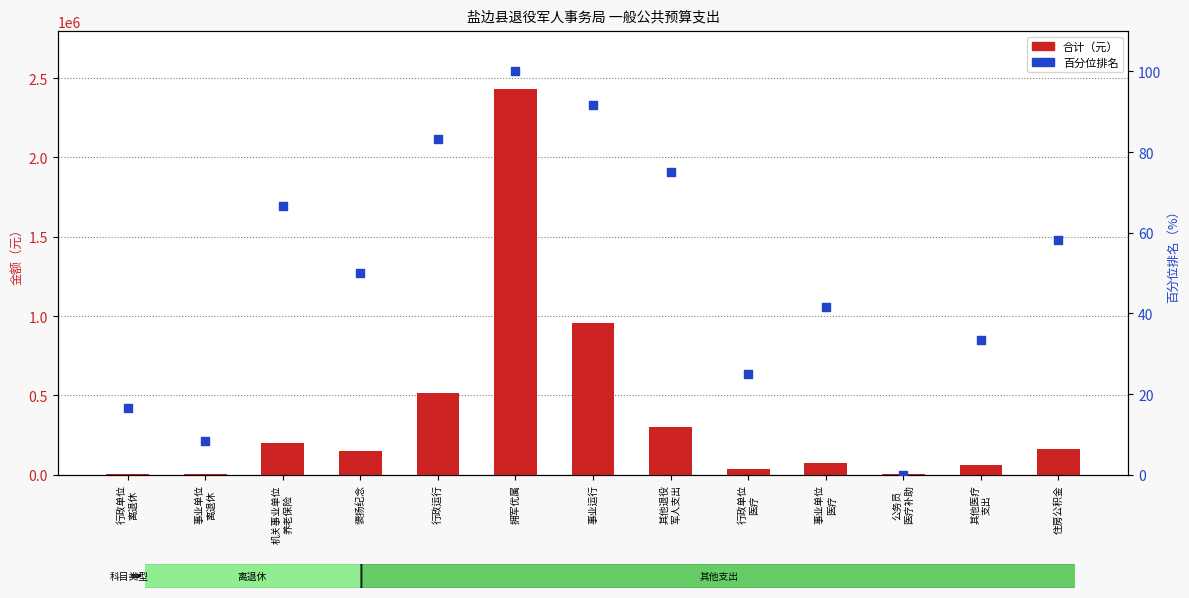

Which series reaches the maximum Y coordinate?

合计